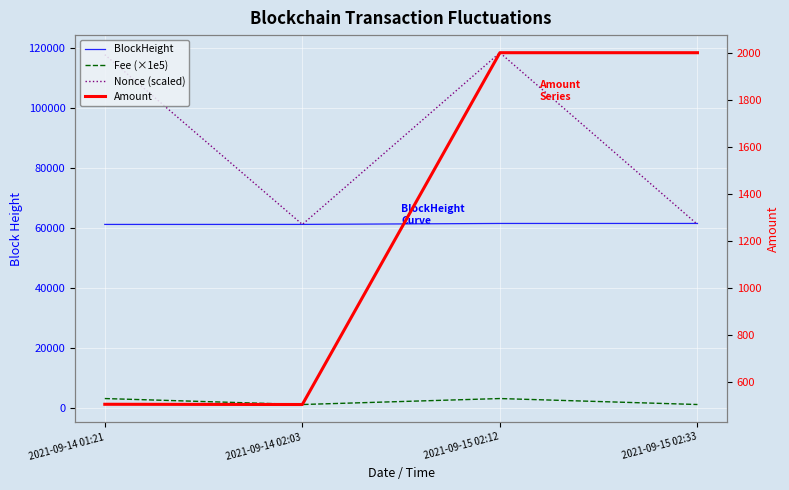

Where does the Nonce (scaled) series first go above 117700?

2021-09-15 02:12